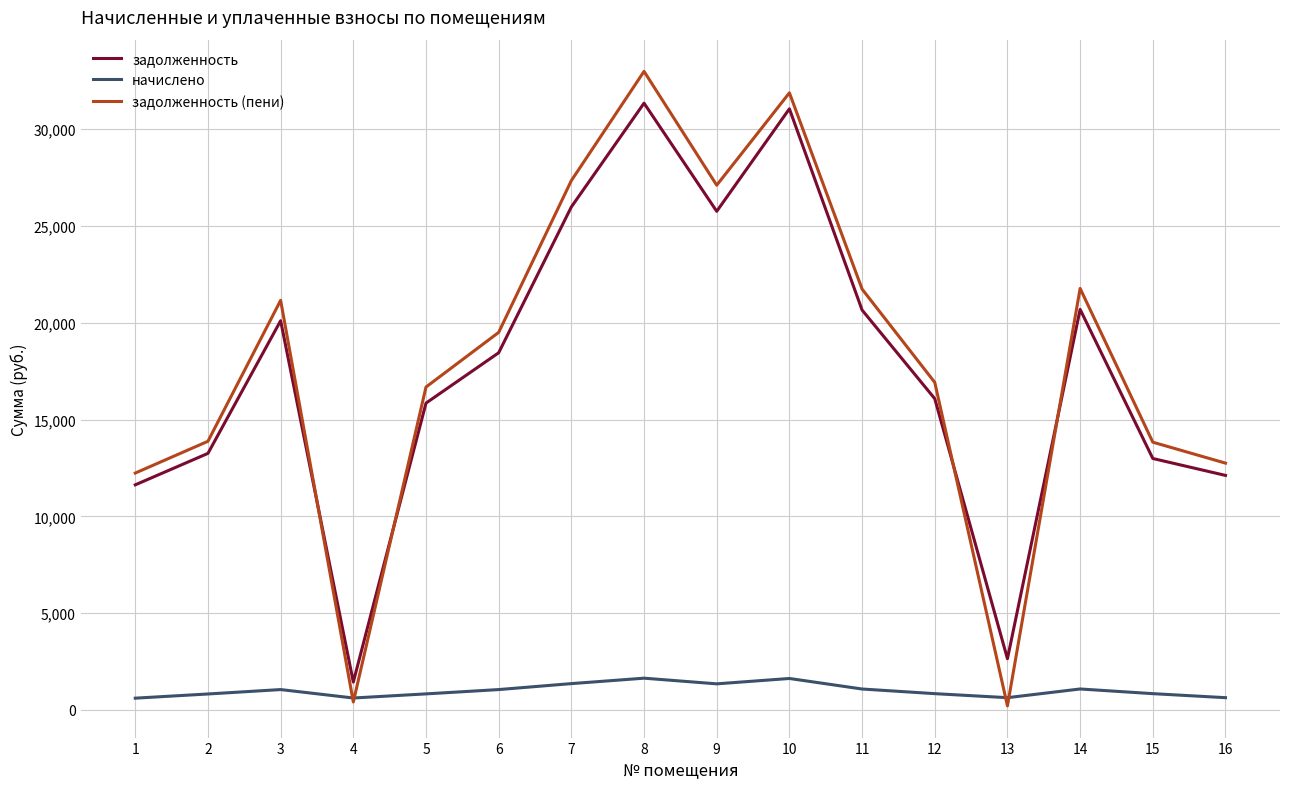

List the series in order of their peak value, lowest first.

начислено, задолженность, задолженность (пени)